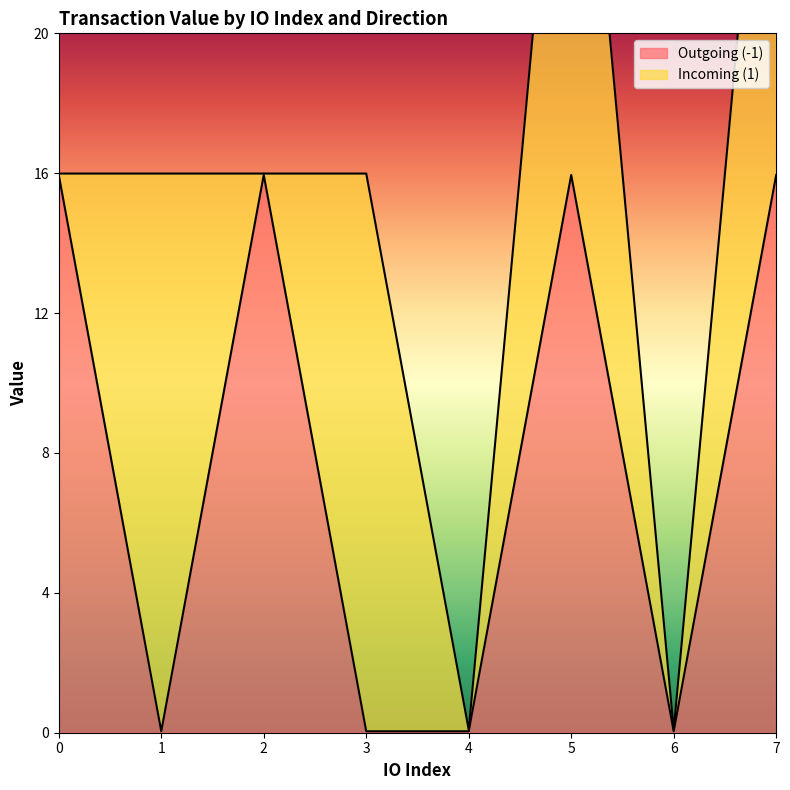

How many lines are shown in the chart?

1